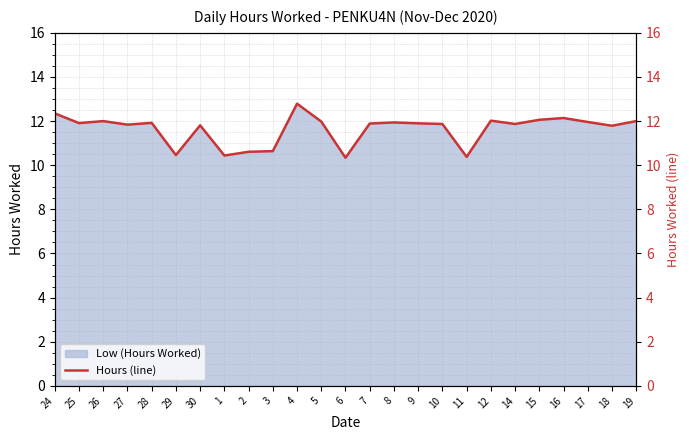

How many interior local valleys (lower than both neighbors) does the data have?

8